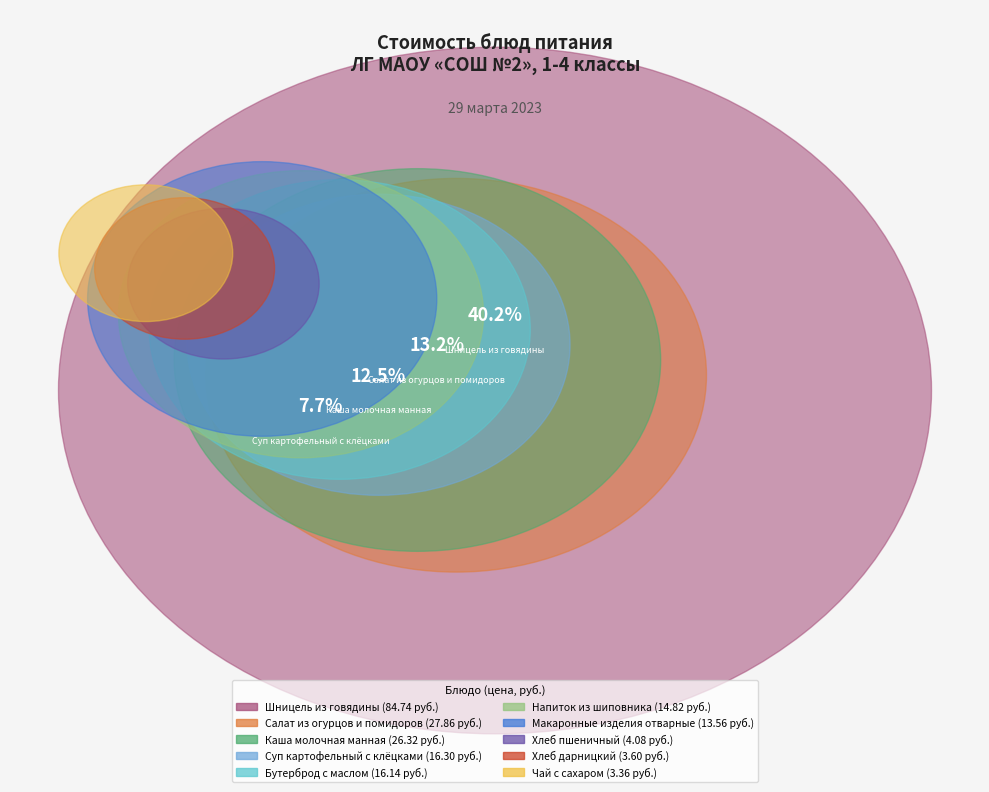

To the nearest percent, what percentage of the pie is Суп картофельный с клёцками?

8%